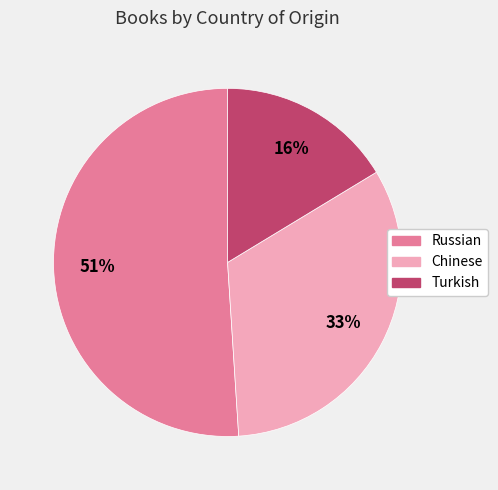

What percentage is the Russian slice, to the nearest percent?

51%